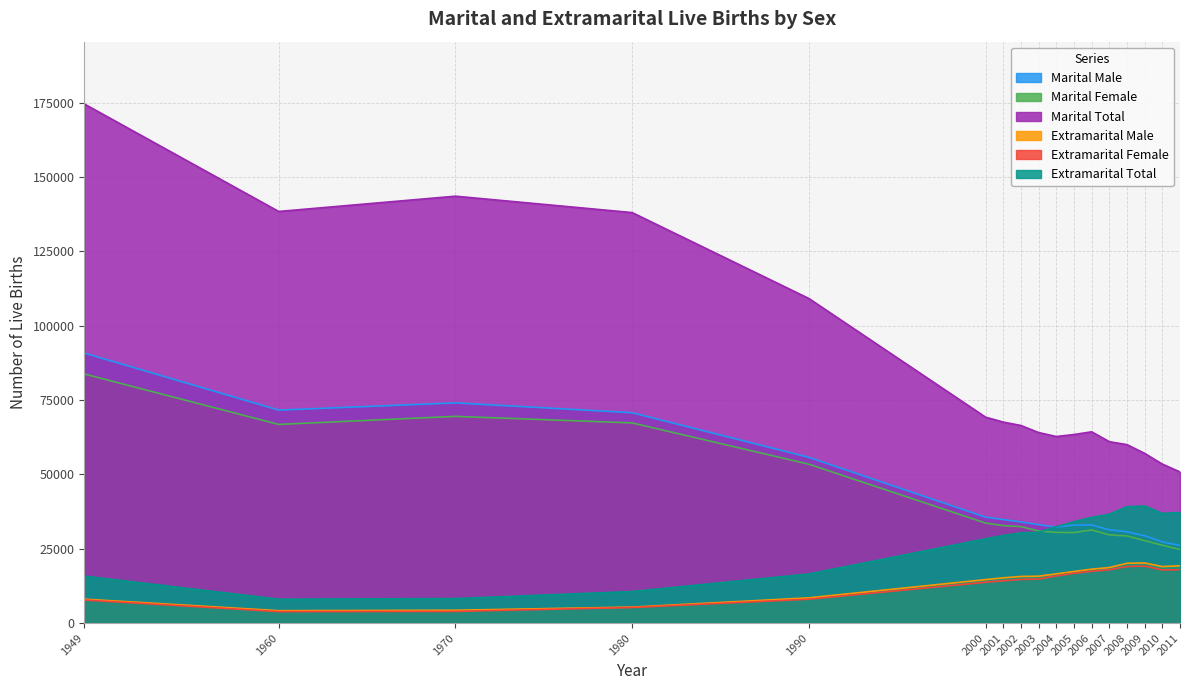

True or false: Extramarital Total and Marital Total cross at least once.

False